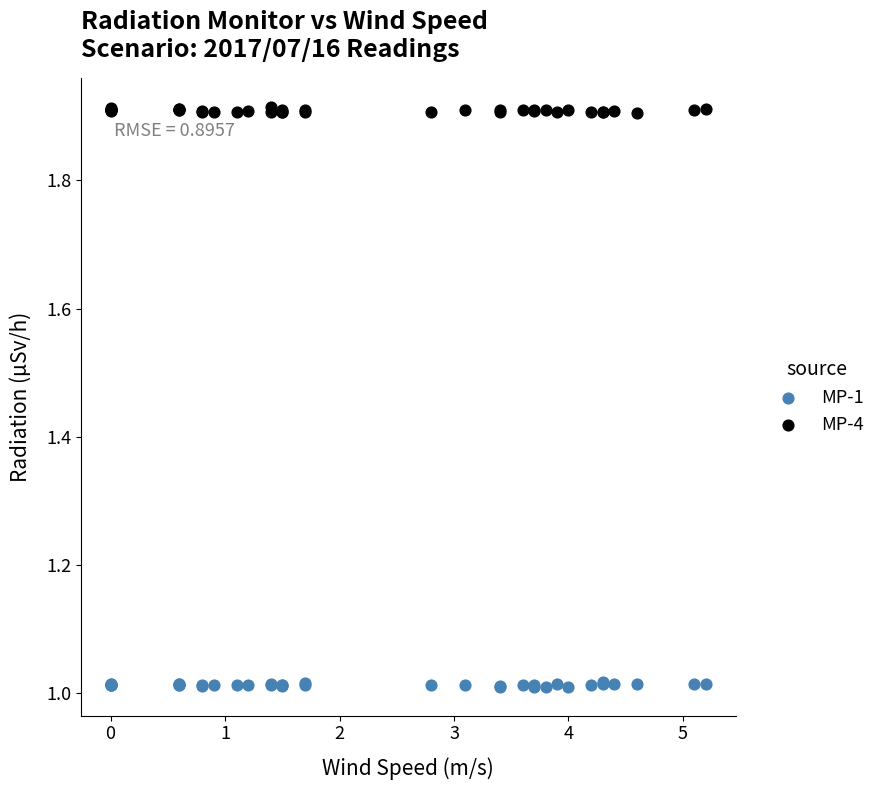

Which series contains the highest Y value?

MP-4